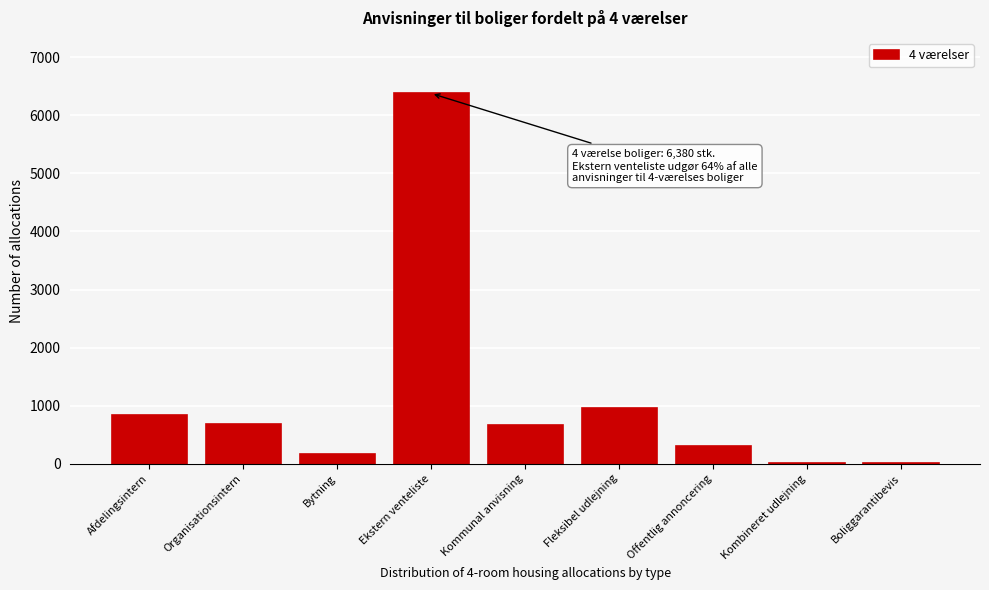

What is the sum of the values at Offentlig annoncering and Kommunal anvisning?

968